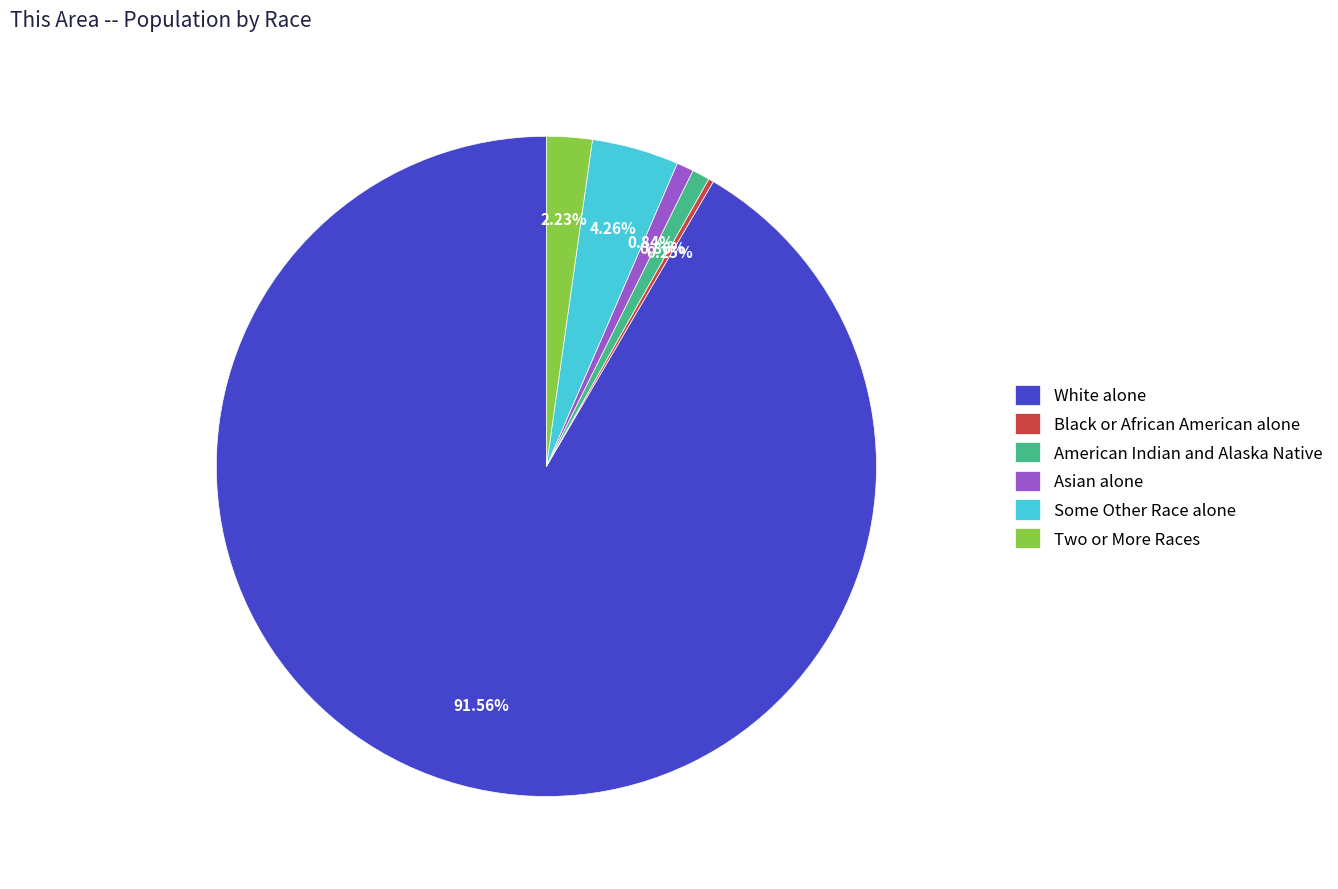

Is the sum of Some Other Race alone and Two or More Races greater than half?

No